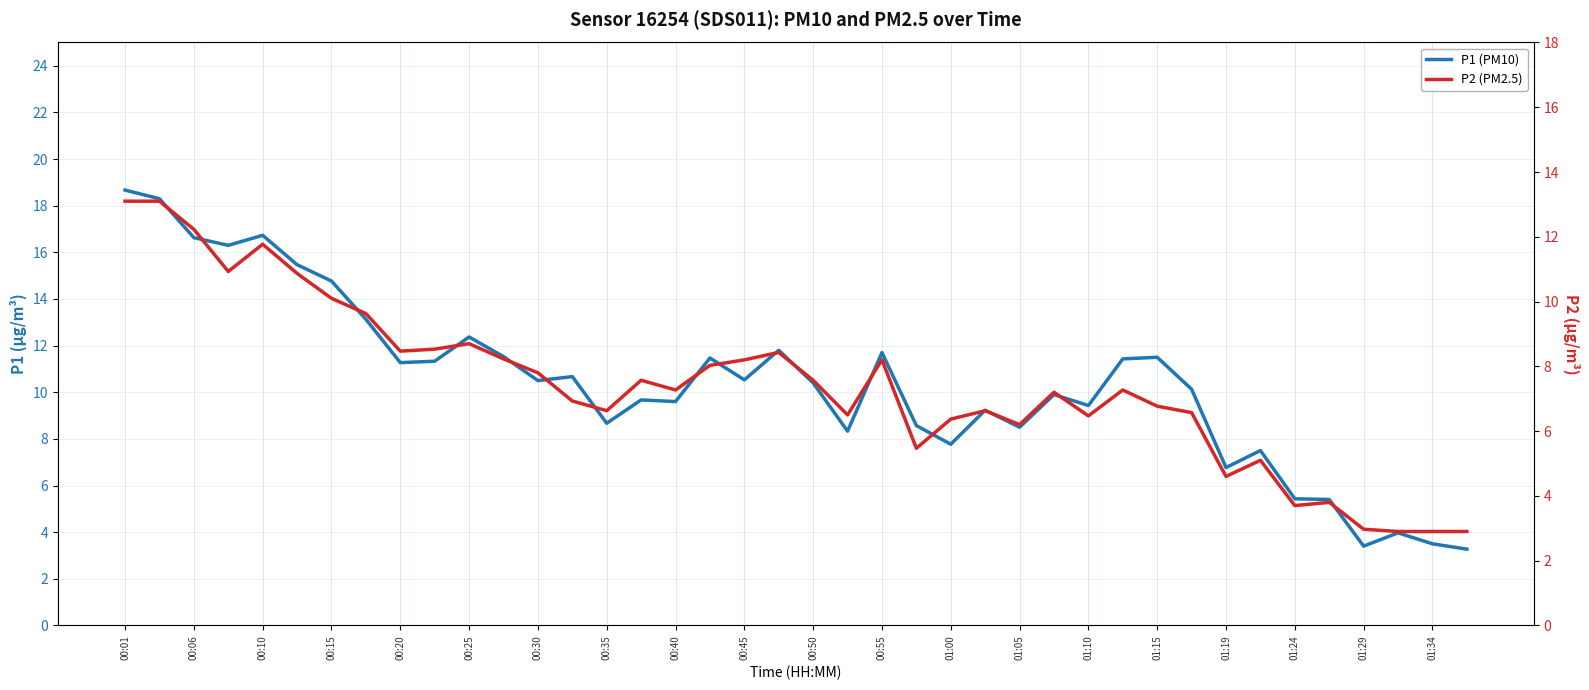

True or false: P2 (PM2.5) has more than 1 points higher than both neighbors.

True